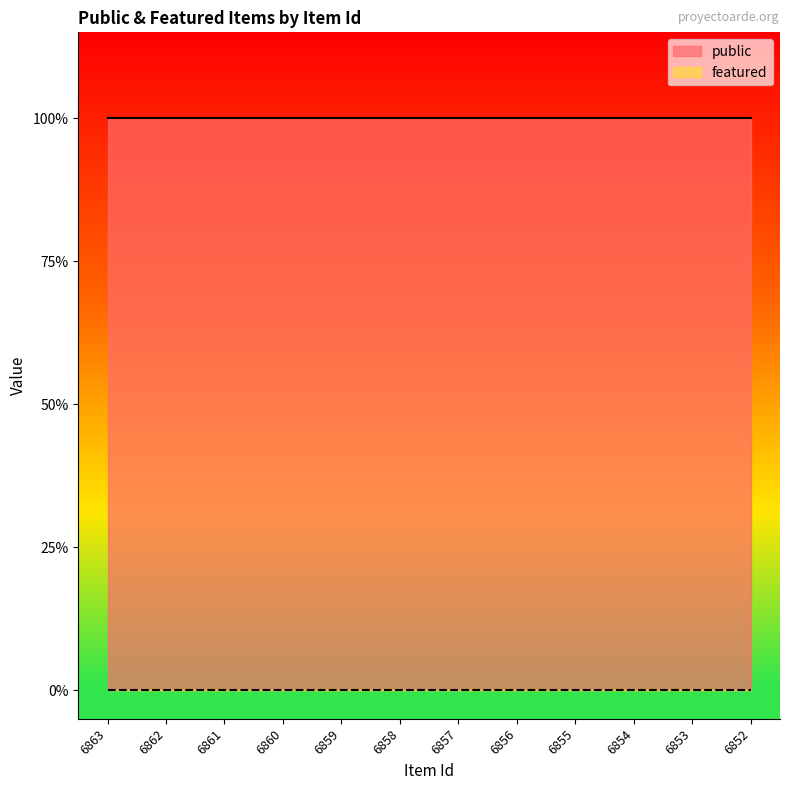

Does the chart display data point markers on the line(s)?

No